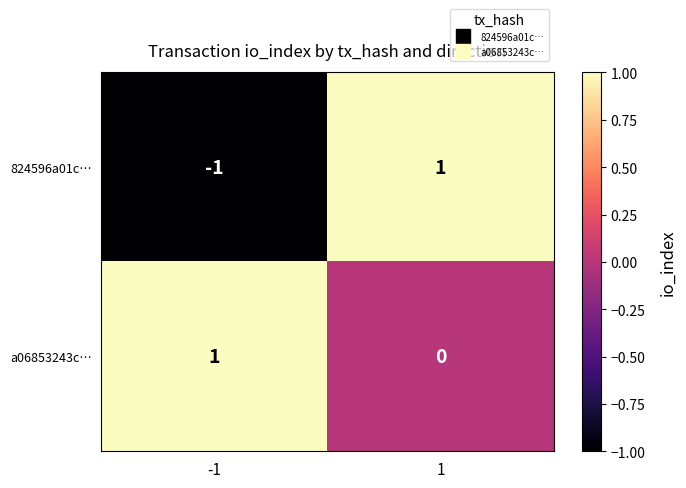

At how many categories does at least one series exceed 0?

2